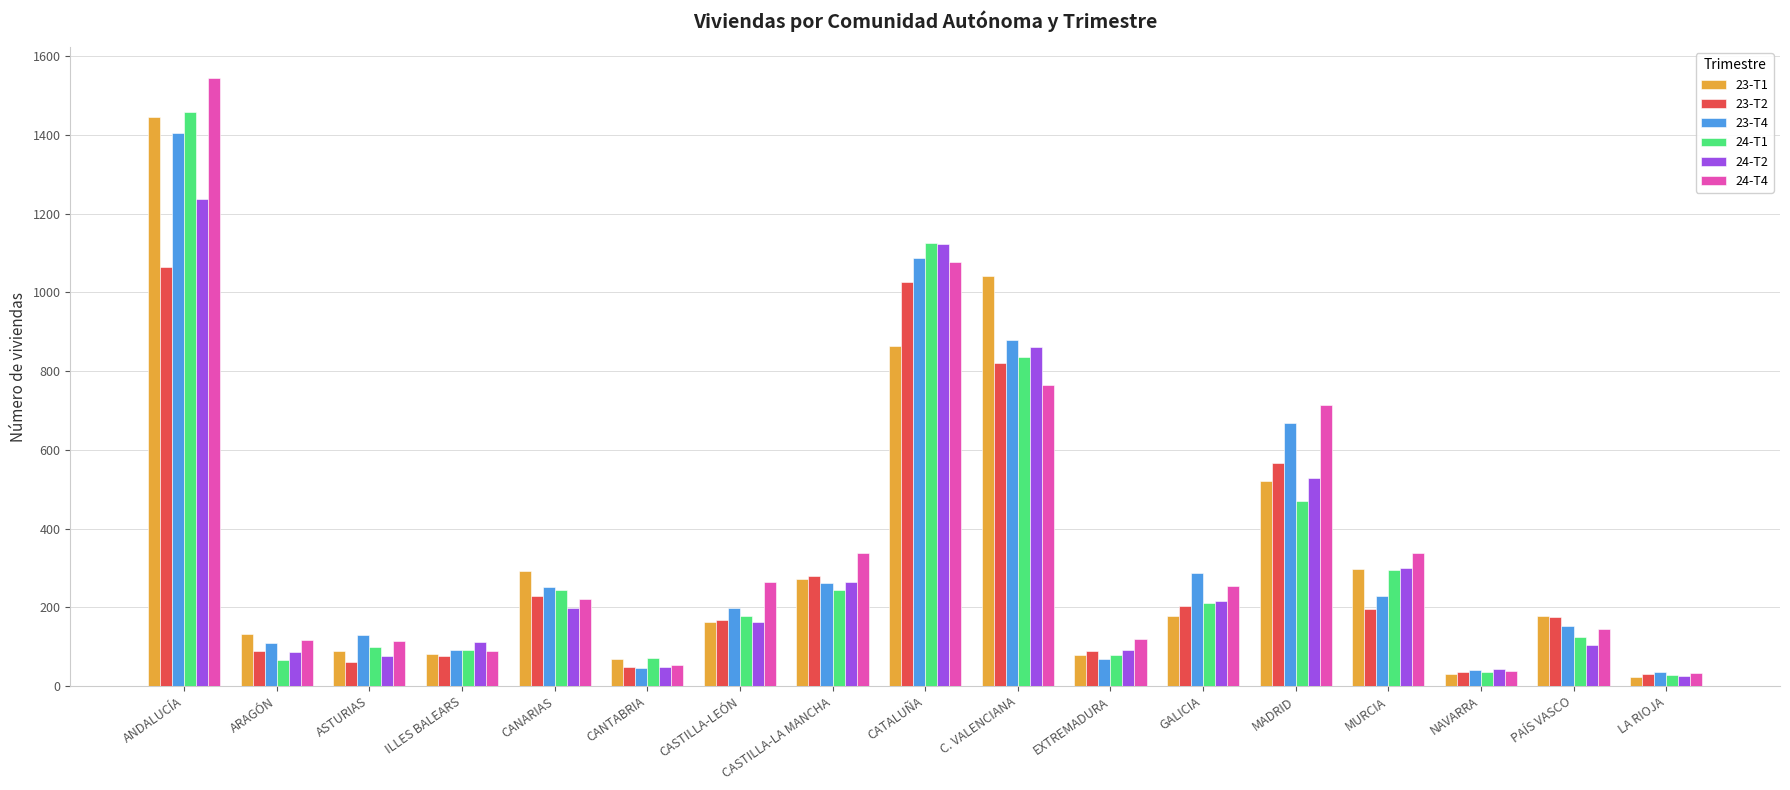

Which category has the highest value across all series?

ANDALUCÍA